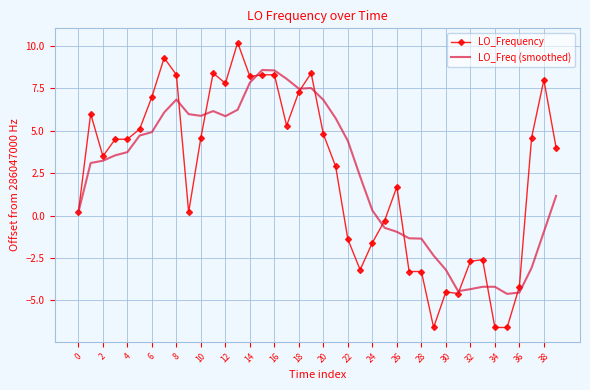

List the series in order of their peak value, highest first.

LO_Frequency, LO_Freq (smoothed)